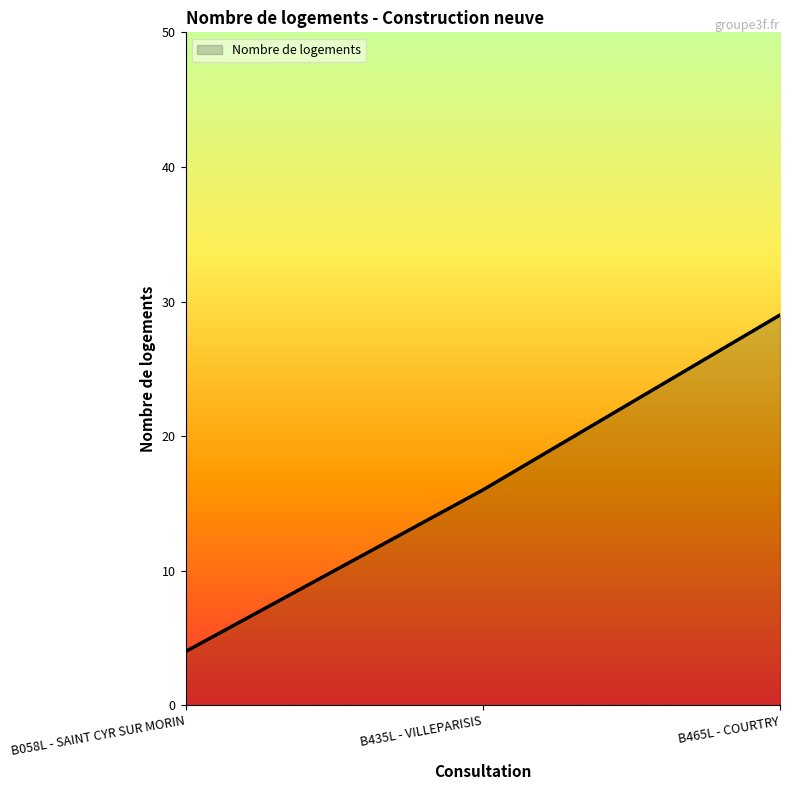

Reading right to left, extract all data points from this chart.

29	16	4